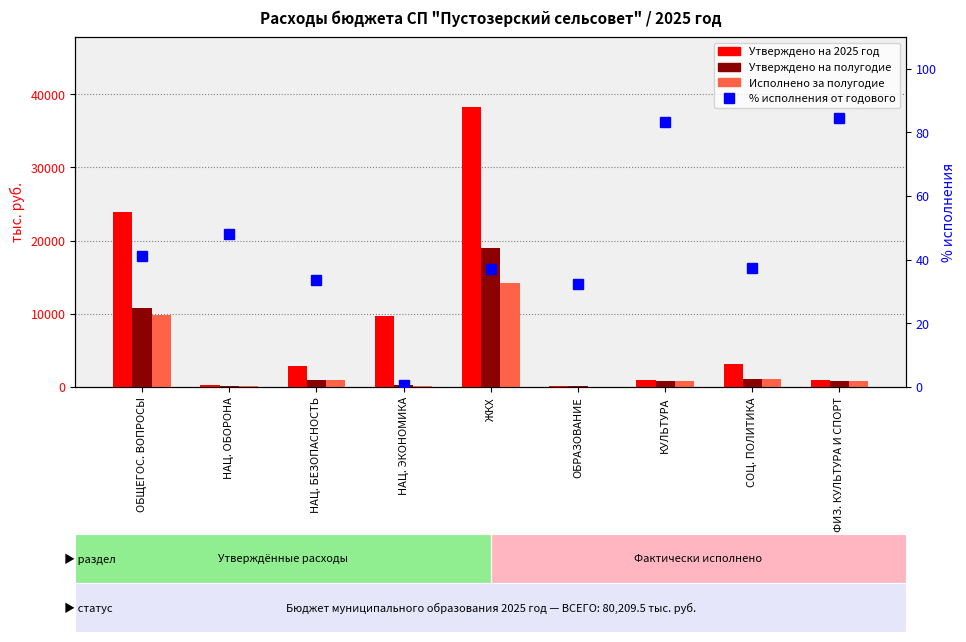

What is the sum of the % исполнения от годового values at ЖКХ and КУЛЬТУРА?

120.6